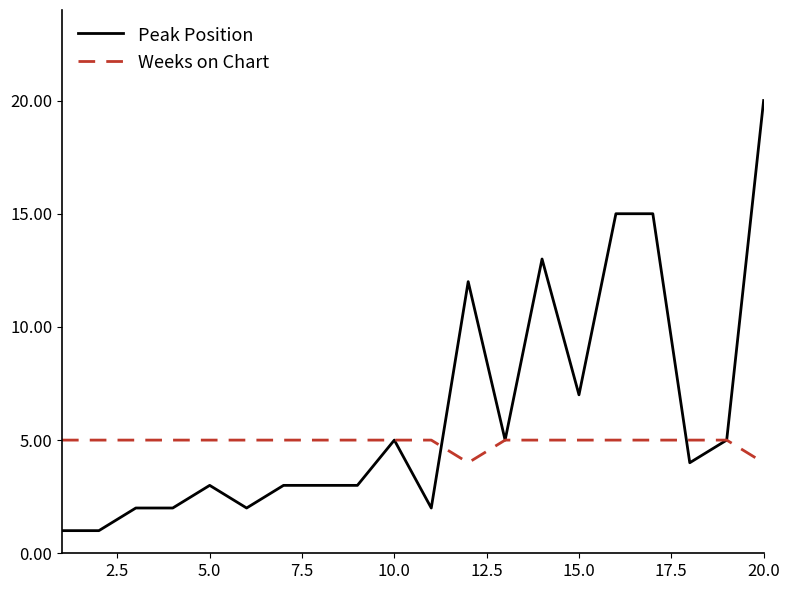

Rank the series by their average value, from highest to lowest.

Peak Position, Weeks on Chart